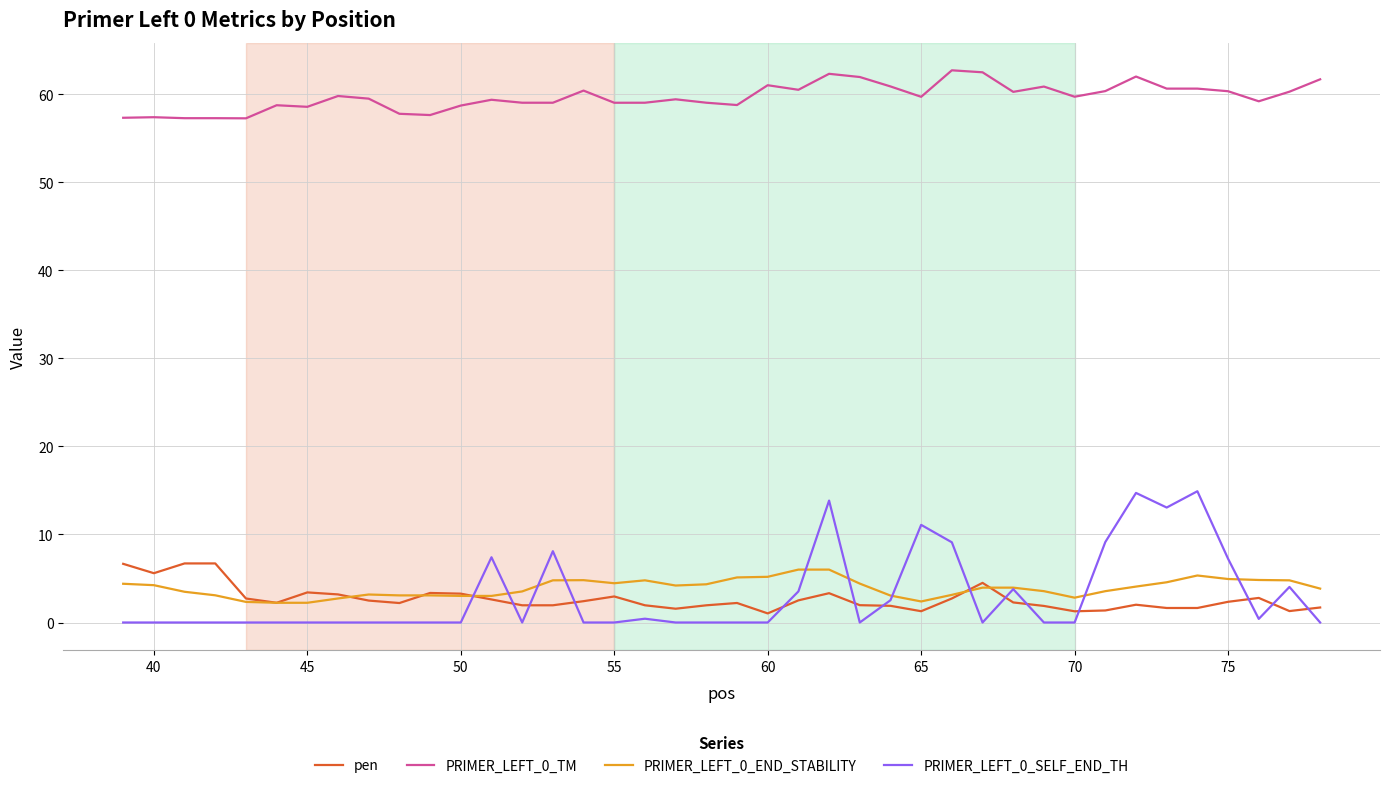

Which series has the largest total across all categories?

PRIMER_LEFT_0_TM